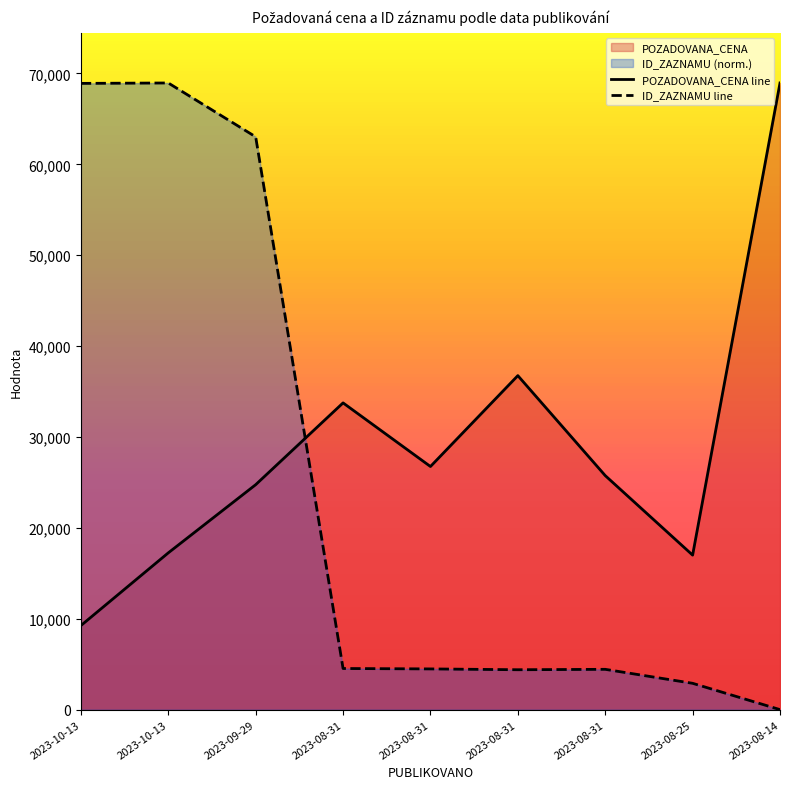

In ID_ZAZNAMU line, how many points are higher than both neighbors (excluding endpoints)?

2